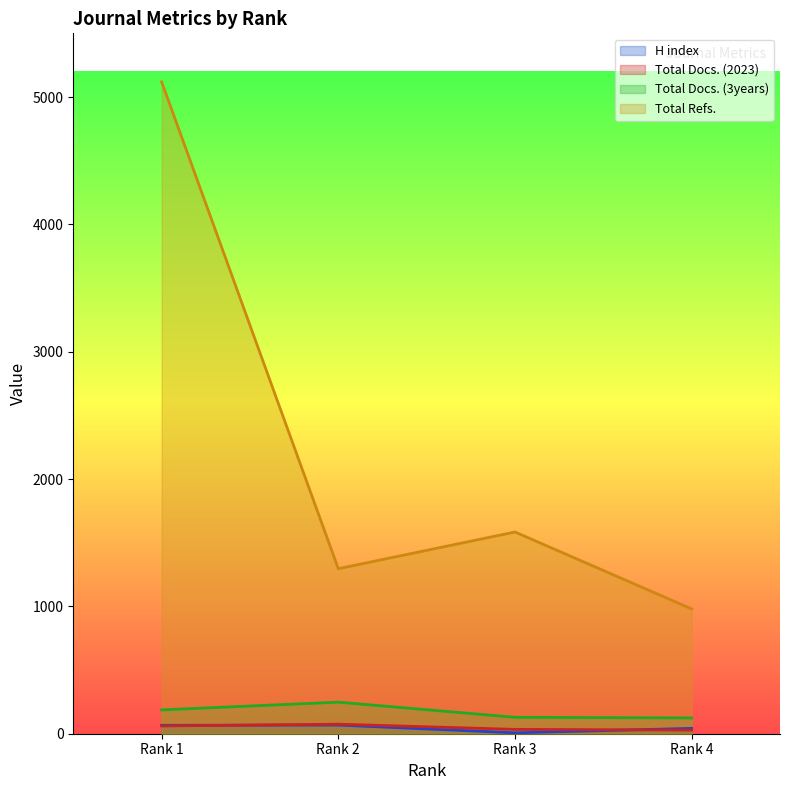

True or false: Total Docs. (3years) and Total Docs. (2023) intersect in this chart.

False